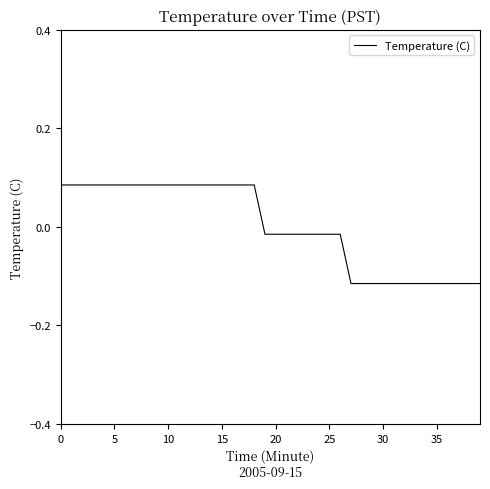

Reading right to left, list all the values displayed in this chart.

-0.1	-0.1	-0.1	-0.1	-0.1	-0.1	-0.1	-0.1	-0.1	-0.1	-0.1	-0.1	-0.1	-0.0	-0.0	-0.0	-0.0	-0.0	-0.0	-0.0	-0.0	0.1	0.1	0.1	0.1	0.1	0.1	0.1	0.1	0.1	0.1	0.1	0.1	0.1	0.1	0.1	0.1	0.1	0.1	0.1